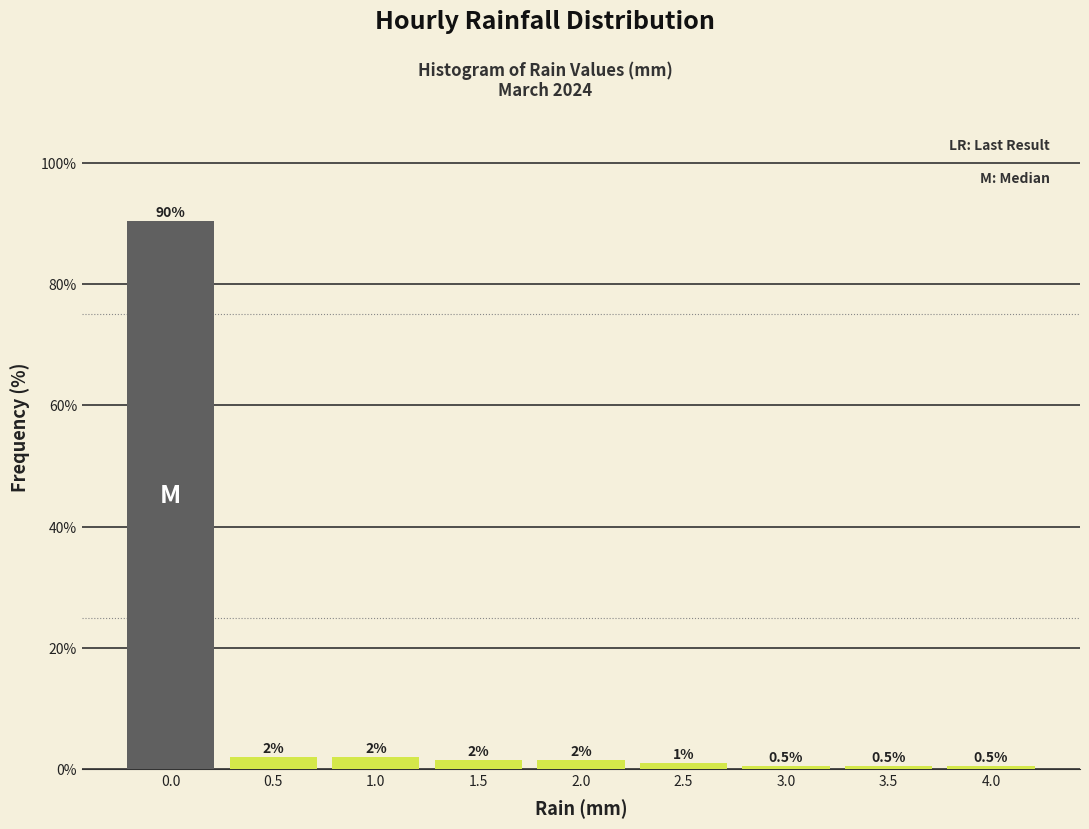

What is the label of the 8th bar from the right?

0.5